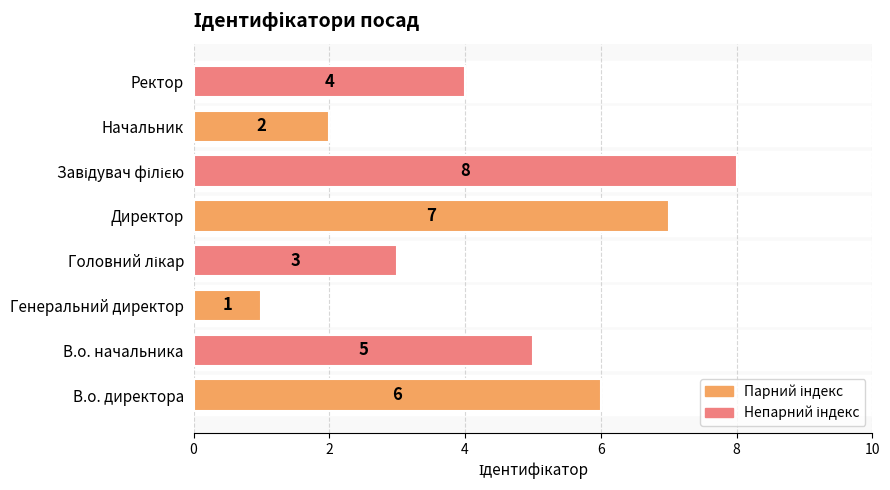

Reading bottom to top, what are all the values shown in this chart?

6	5	1	3	7	8	2	4